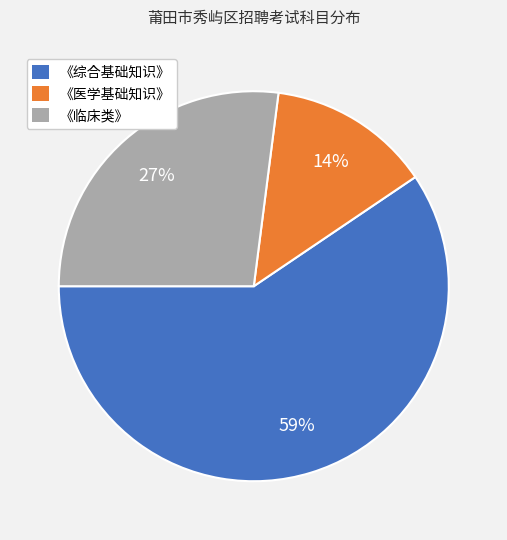

What percentage is the 《综合基础知识》 slice, to the nearest percent?

59%